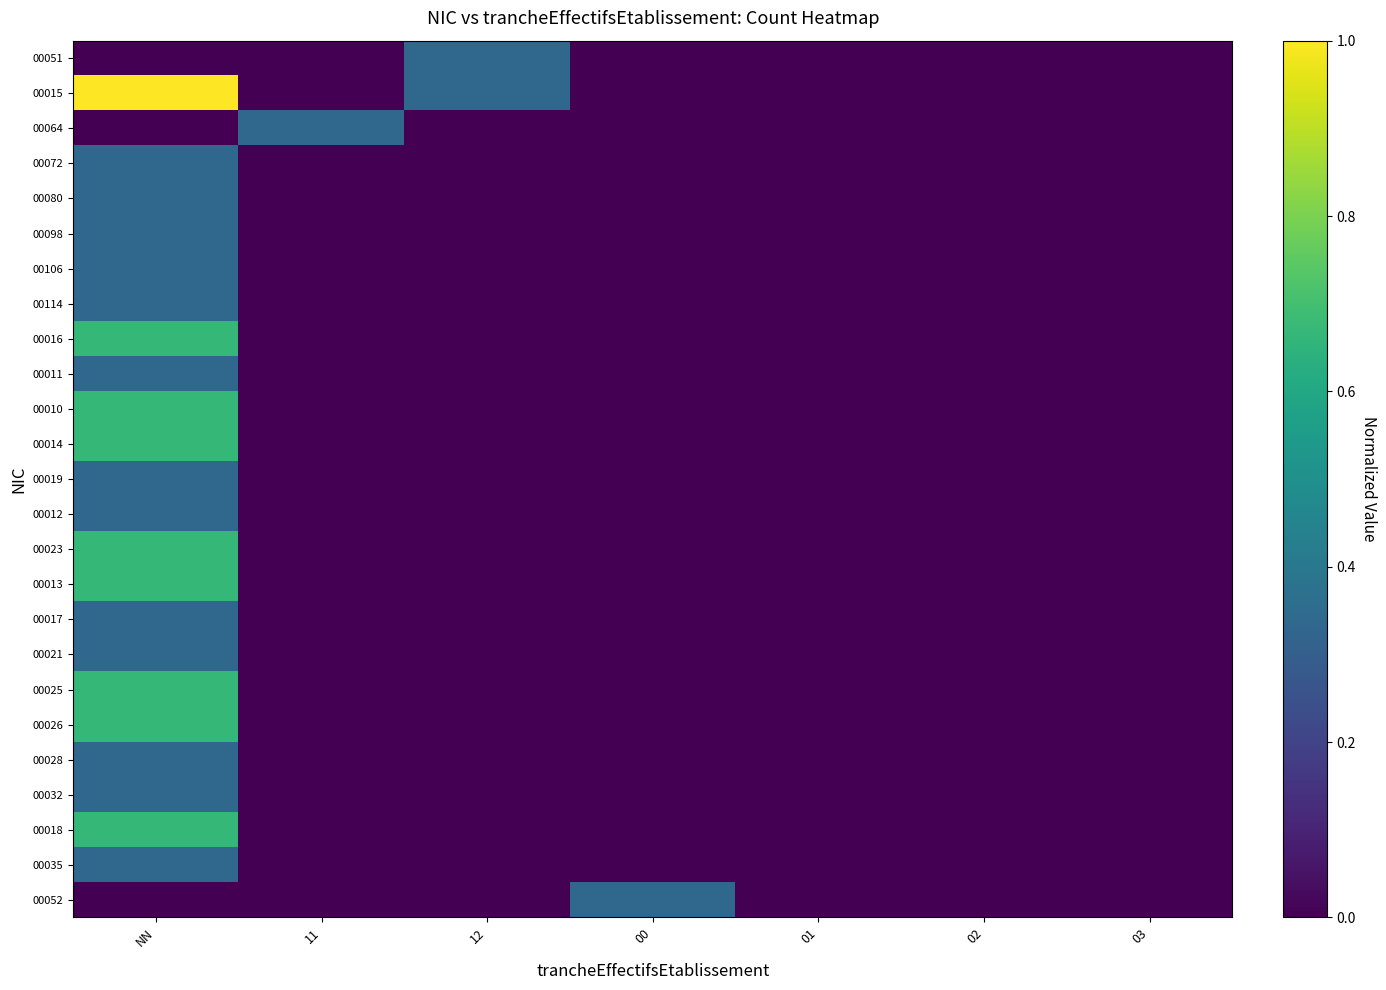

Reading right to left, list all the values displayed in this chart.

00051: 03=0.0	02=0.0	01=0.0	00=0.0	12=0.3	11=0.0	NN=0.0
00015: 03=0.0	02=0.0	01=0.0	00=0.0	12=0.3	11=0.0	NN=1.0
00064: 03=0.0	02=0.0	01=0.0	00=0.0	12=0.0	11=0.3	NN=0.0
00072: 03=0.0	02=0.0	01=0.0	00=0.0	12=0.0	11=0.0	NN=0.3
00080: 03=0.0	02=0.0	01=0.0	00=0.0	12=0.0	11=0.0	NN=0.3
00098: 03=0.0	02=0.0	01=0.0	00=0.0	12=0.0	11=0.0	NN=0.3
00106: 03=0.0	02=0.0	01=0.0	00=0.0	12=0.0	11=0.0	NN=0.3
00114: 03=0.0	02=0.0	01=0.0	00=0.0	12=0.0	11=0.0	NN=0.3
00016: 03=0.0	02=0.0	01=0.0	00=0.0	12=0.0	11=0.0	NN=0.7
00011: 03=0.0	02=0.0	01=0.0	00=0.0	12=0.0	11=0.0	NN=0.3
00010: 03=0.0	02=0.0	01=0.0	00=0.0	12=0.0	11=0.0	NN=0.7
00014: 03=0.0	02=0.0	01=0.0	00=0.0	12=0.0	11=0.0	NN=0.7
00019: 03=0.0	02=0.0	01=0.0	00=0.0	12=0.0	11=0.0	NN=0.3
00012: 03=0.0	02=0.0	01=0.0	00=0.0	12=0.0	11=0.0	NN=0.3
00023: 03=0.0	02=0.0	01=0.0	00=0.0	12=0.0	11=0.0	NN=0.7
00013: 03=0.0	02=0.0	01=0.0	00=0.0	12=0.0	11=0.0	NN=0.7
00017: 03=0.0	02=0.0	01=0.0	00=0.0	12=0.0	11=0.0	NN=0.3
00021: 03=0.0	02=0.0	01=0.0	00=0.0	12=0.0	11=0.0	NN=0.3
00025: 03=0.0	02=0.0	01=0.0	00=0.0	12=0.0	11=0.0	NN=0.7
00026: 03=0.0	02=0.0	01=0.0	00=0.0	12=0.0	11=0.0	NN=0.7
00028: 03=0.0	02=0.0	01=0.0	00=0.0	12=0.0	11=0.0	NN=0.3
00032: 03=0.0	02=0.0	01=0.0	00=0.0	12=0.0	11=0.0	NN=0.3
00018: 03=0.0	02=0.0	01=0.0	00=0.0	12=0.0	11=0.0	NN=0.7
00035: 03=0.0	02=0.0	01=0.0	00=0.0	12=0.0	11=0.0	NN=0.3
00052: 03=0.0	02=0.0	01=0.0	00=0.3	12=0.0	11=0.0	NN=0.0